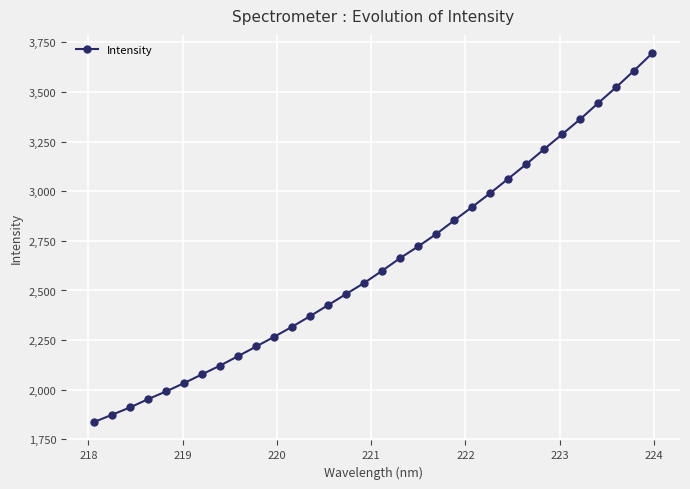

What is the difference between the second highest and second lowest values?

1733.5